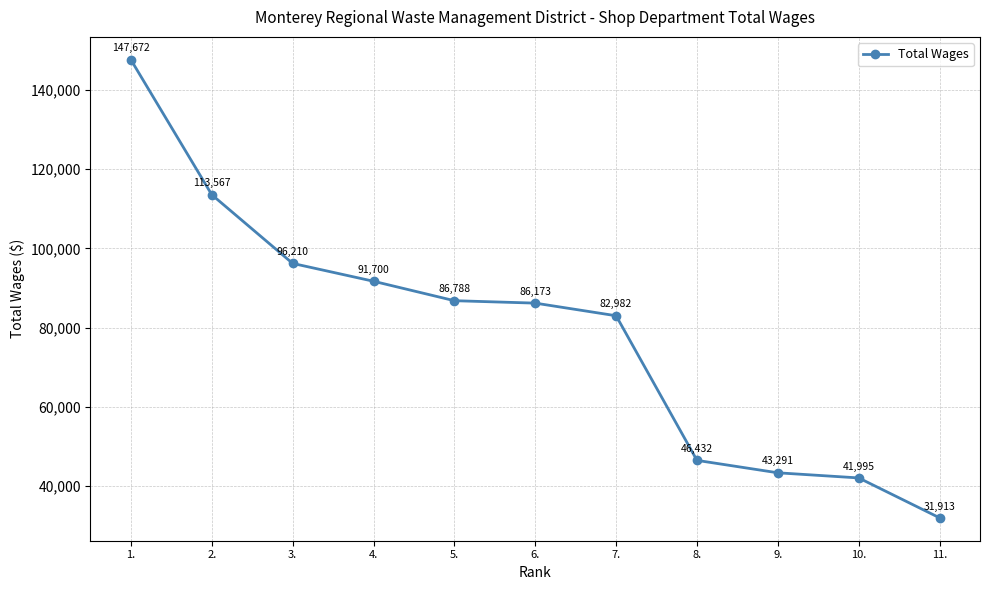

What is the sum of the values at 3. and 1.?

243882